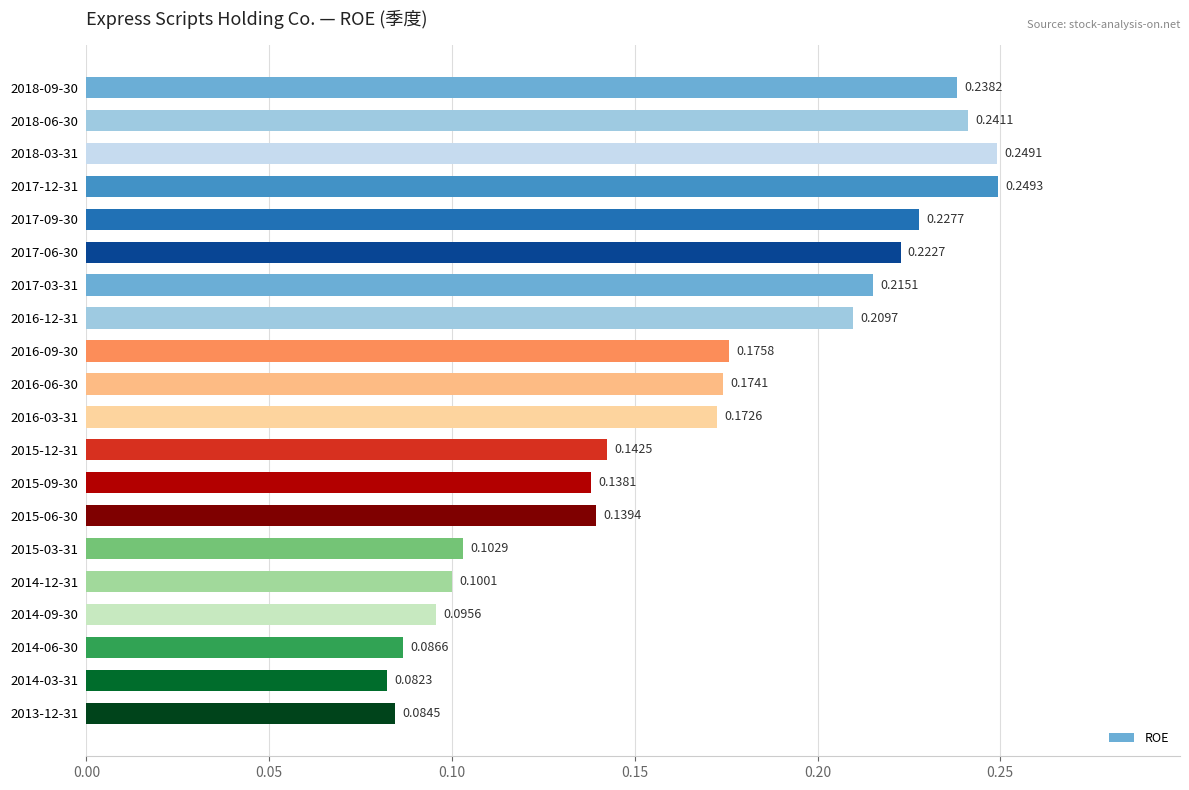

Which has a higher value, 2018-09-30 or 2015-12-31?

2018-09-30